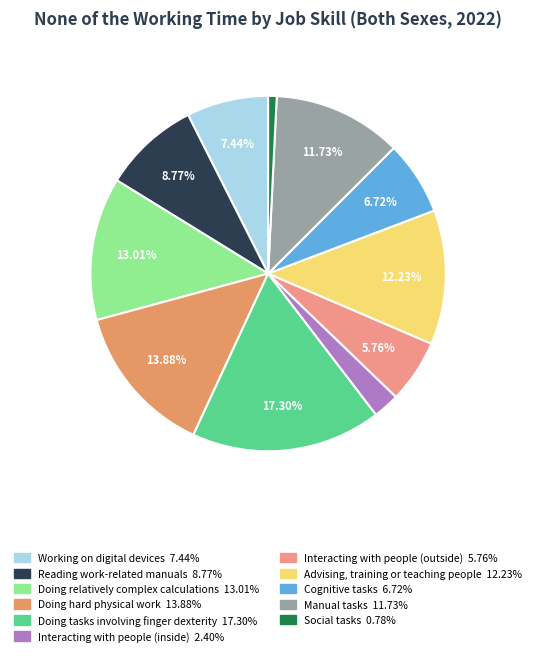

To the nearest percent, what percentage of the pie is Interacting with people (inside)?

2%